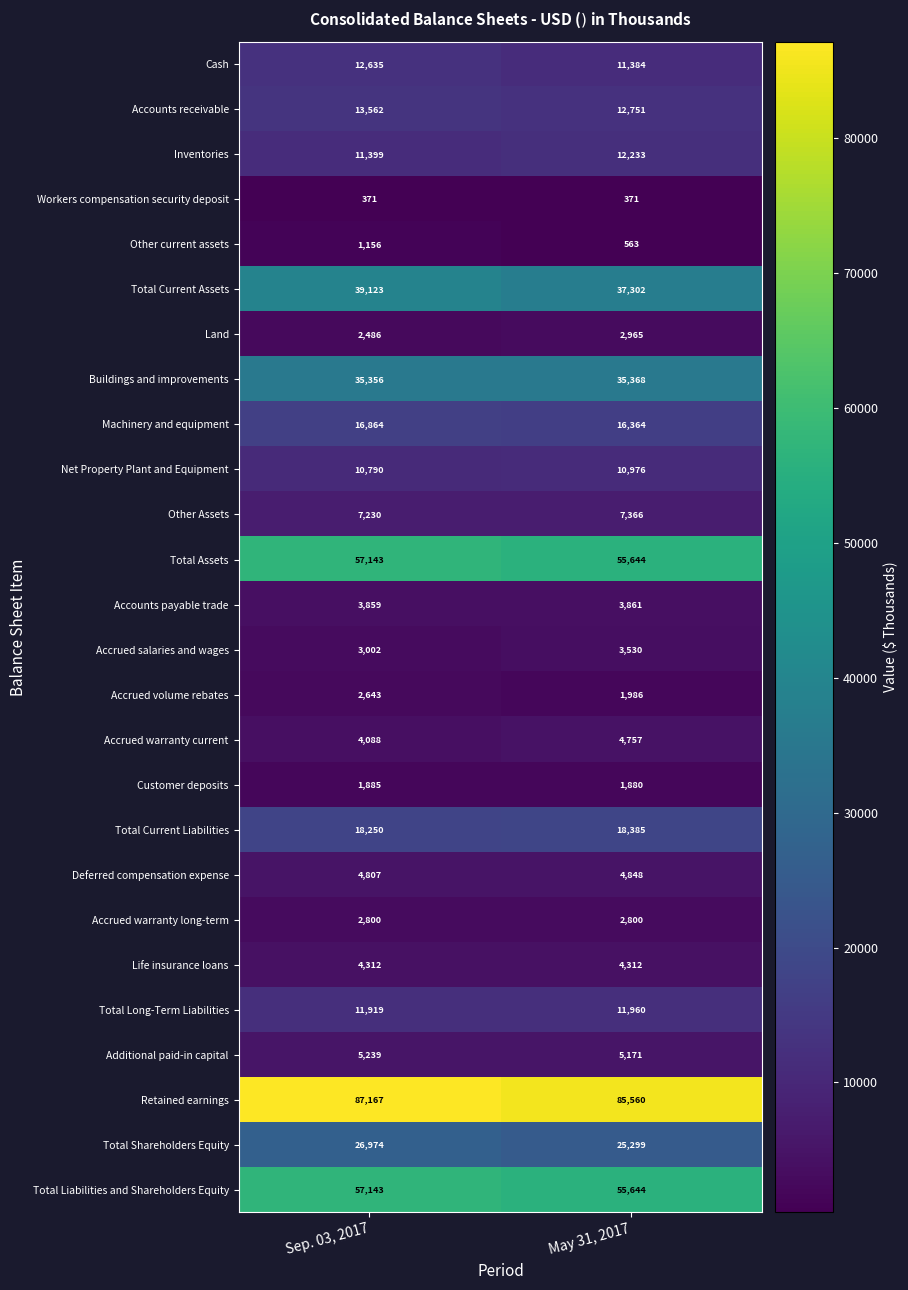

Where is Accounts receivable nearest to the value 13156?

May 31, 2017